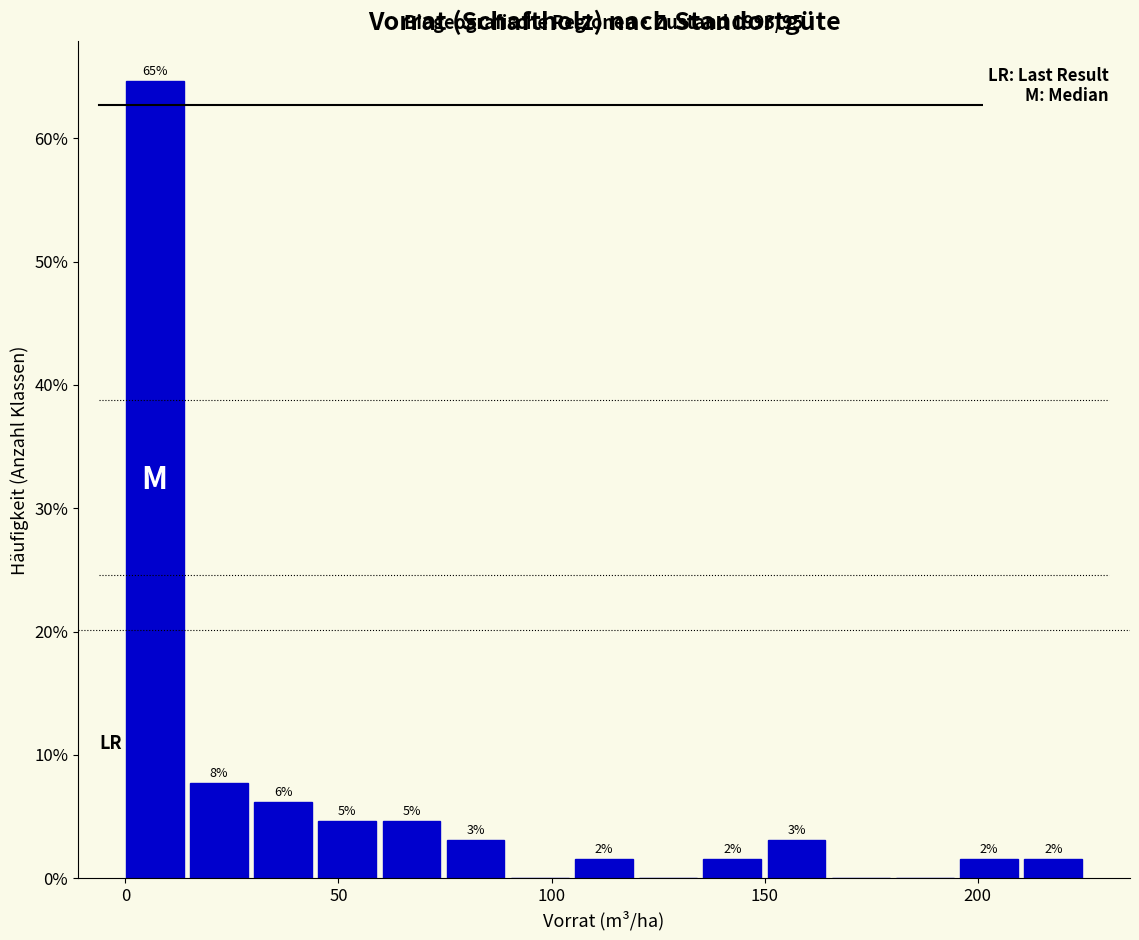

Read against the x-axis, roughly where is the centre of the tallest bar?

5